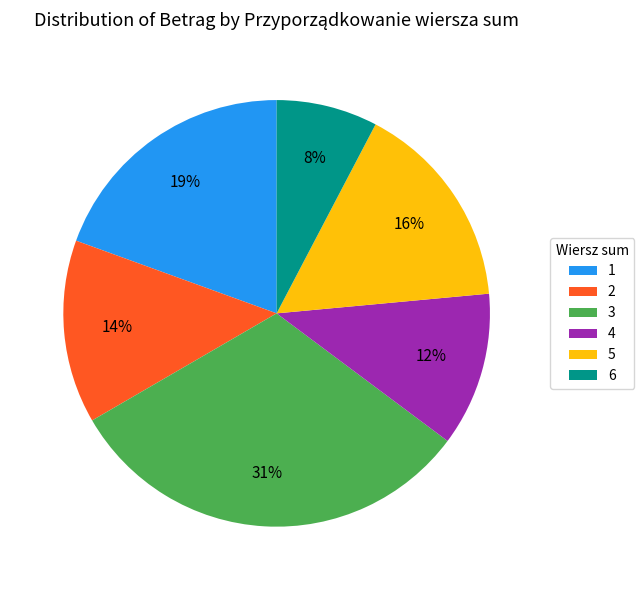

Do 3 and 5 together represent more than half of the pie?

No